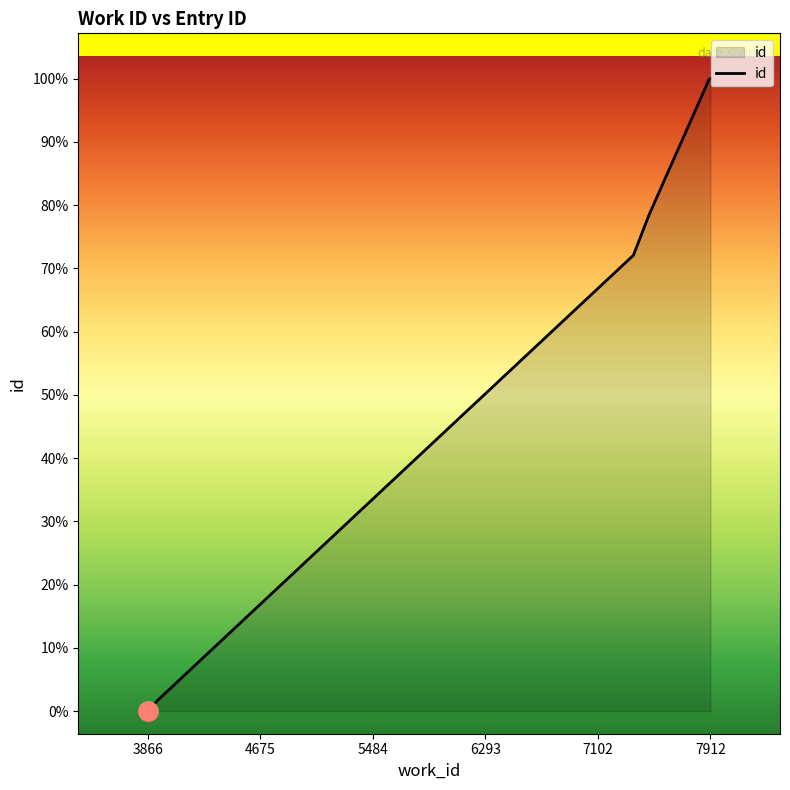

Is this an area chart (filled region under the line)?

Yes